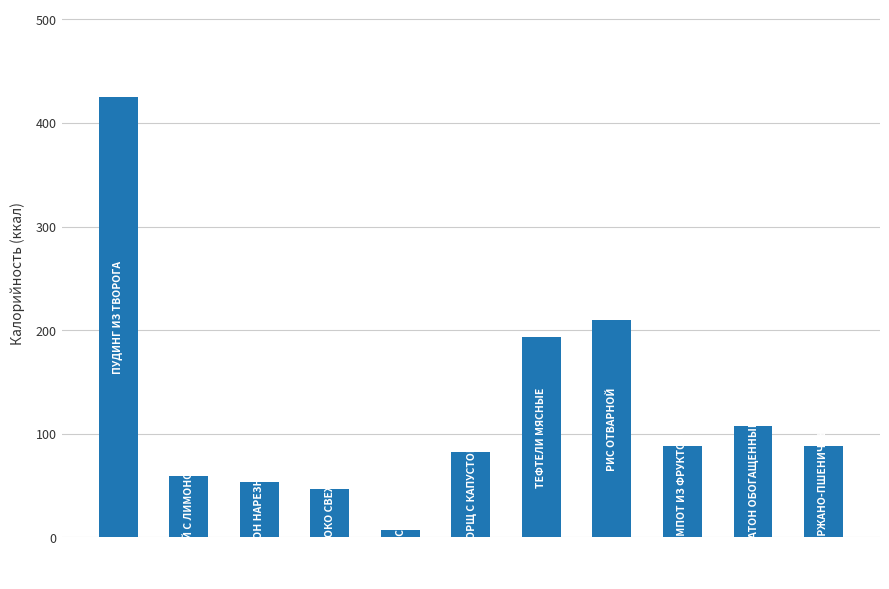

What is the difference between the second highest and second lowest values?

162.7